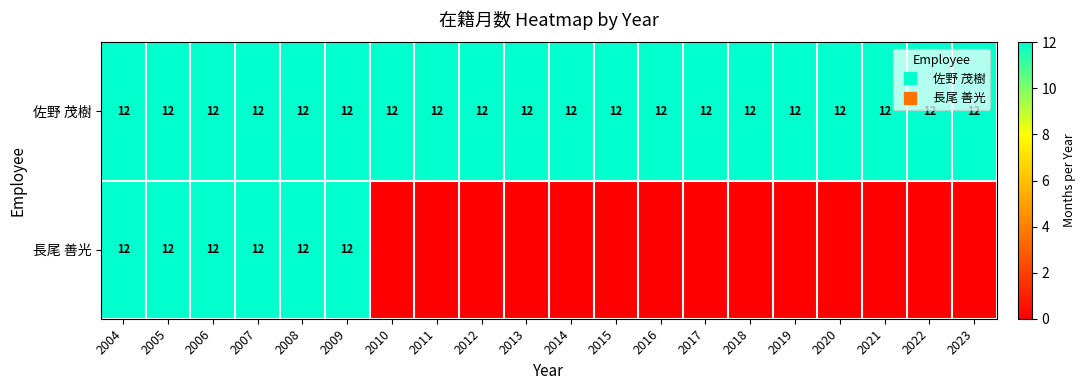

Which series has the largest total across all categories?

佐野 茂樹